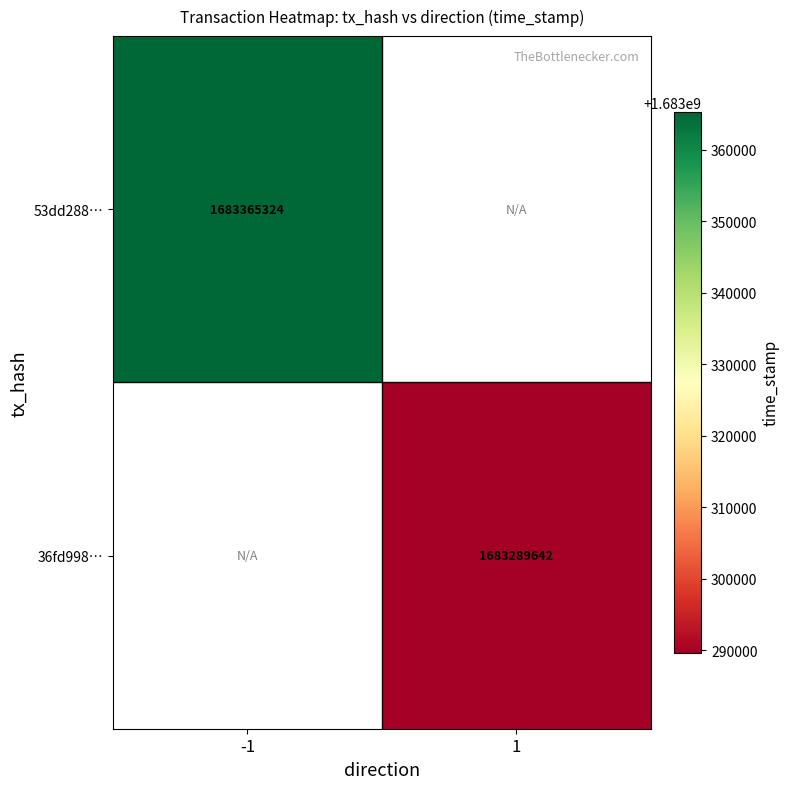

At how many categories does at least one series exceed 1683337523?

1